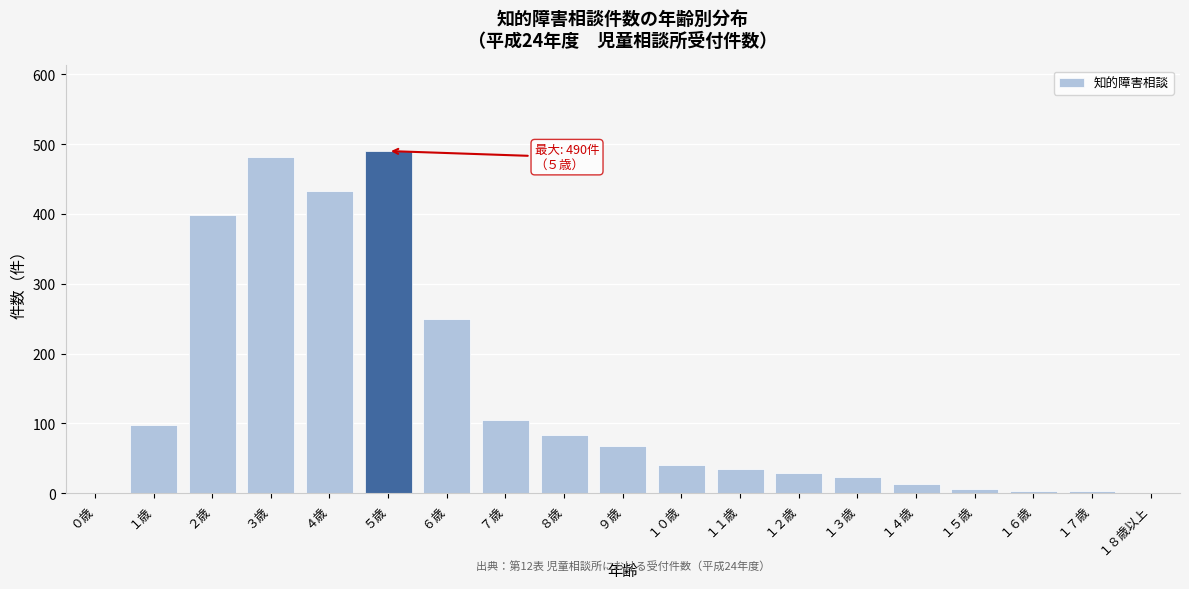

Approximately how many times larger is the value at ８歳 compared to １４歳?

6.5